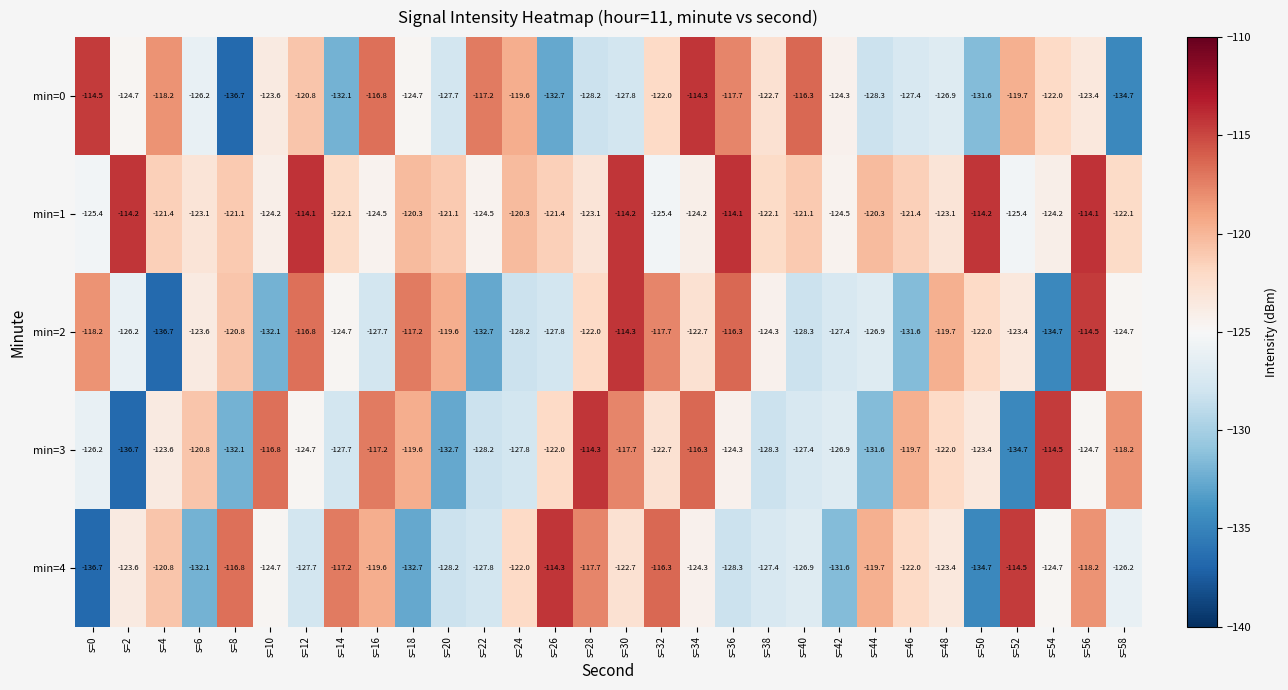

Which series changed the most between s=12 and s=34?

min=1